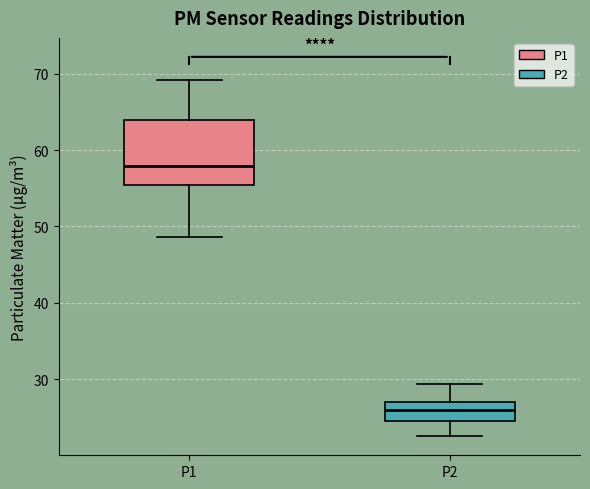

Reading left to right, transcribe this box plot: for each box, give where its median line is, the range the box spans, and where its two whiskers end, as read against the y-axis. The values are not printed on the chart, so give them approximately, as read against the axis.

P1: median 58, box 55 to 64, whiskers 49 to 69
P2: median 26, box 24 to 27, whiskers 23 to 29